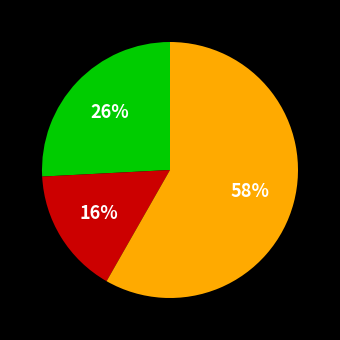

To the nearest percent, what is the average slice percentage?

33%